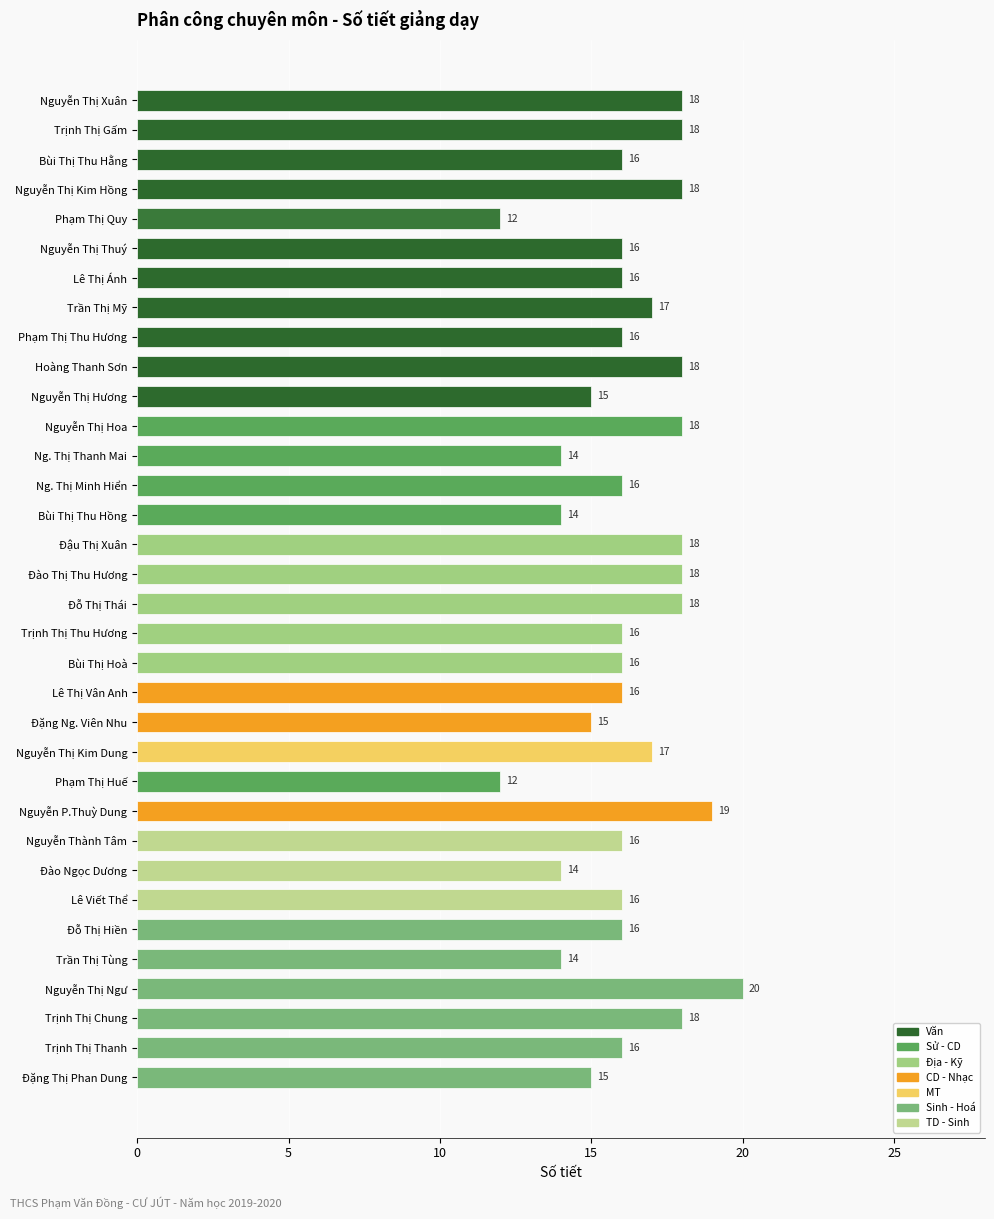

Count the number of categories in the chart.

34